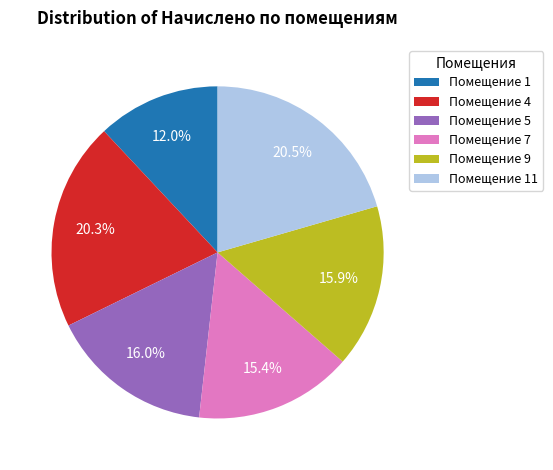

How many slices are in this pie chart?

6